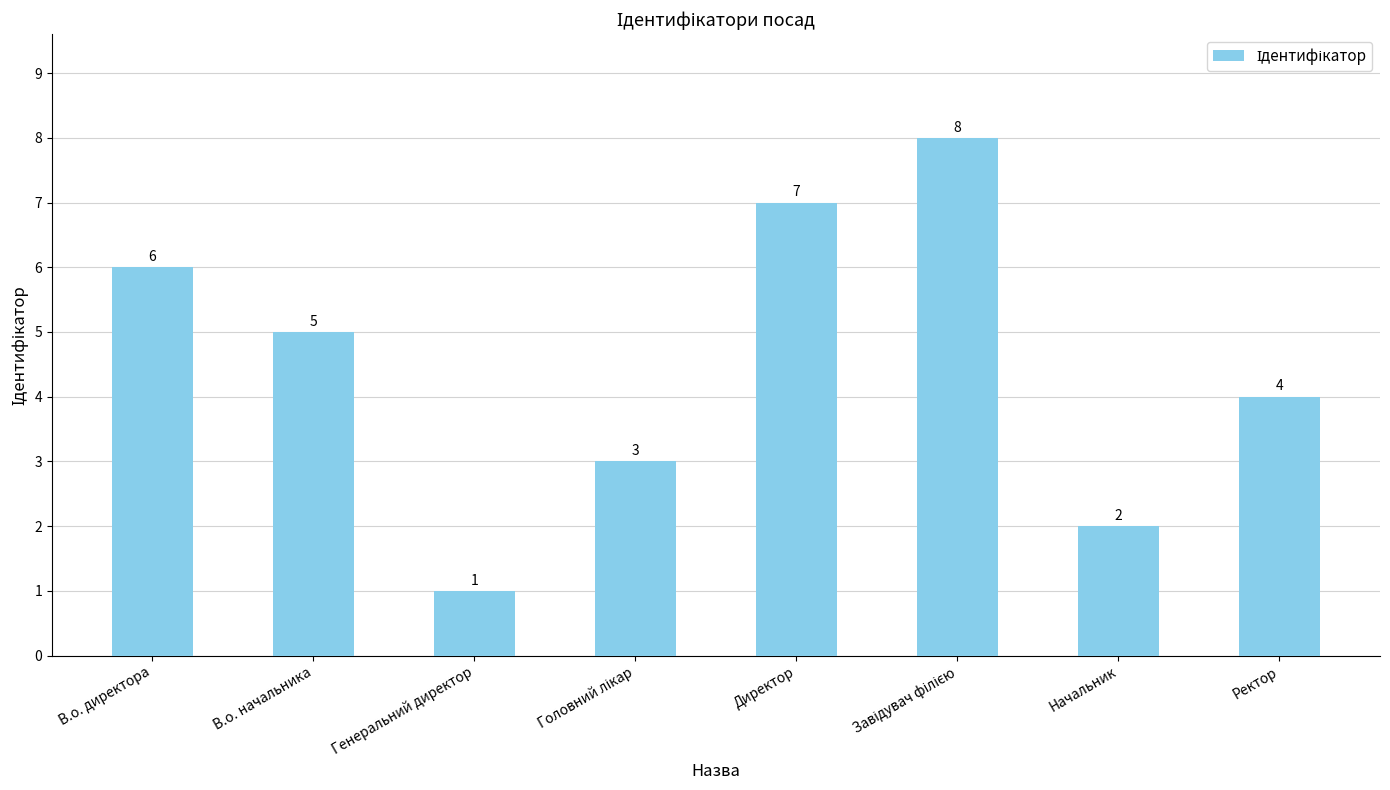

What is the greatest value displayed?

8